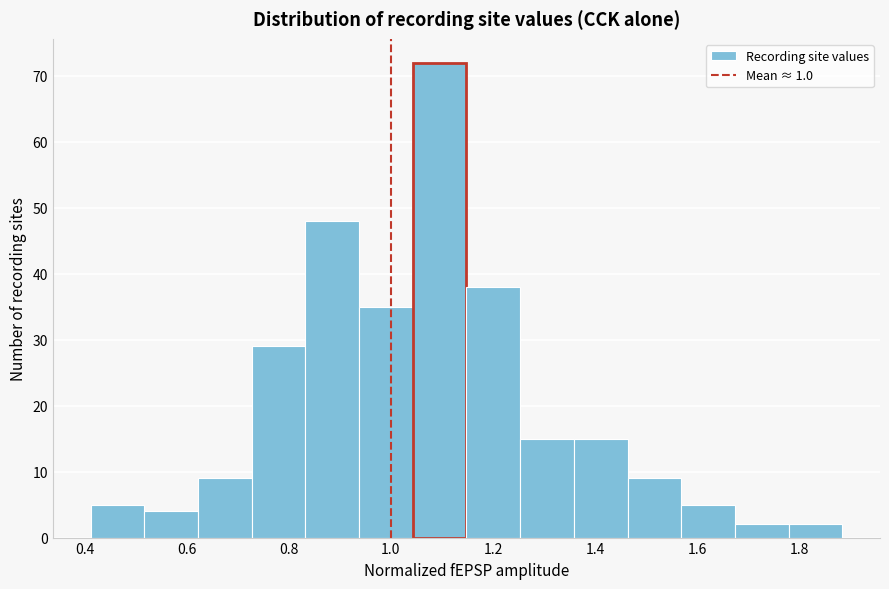

How tall is the bar that spans 1.26 to 1.36 on the x-axis? Neither the bar edges nor the heights are printed on the chart, so give them approximately, as read against the axes.

15